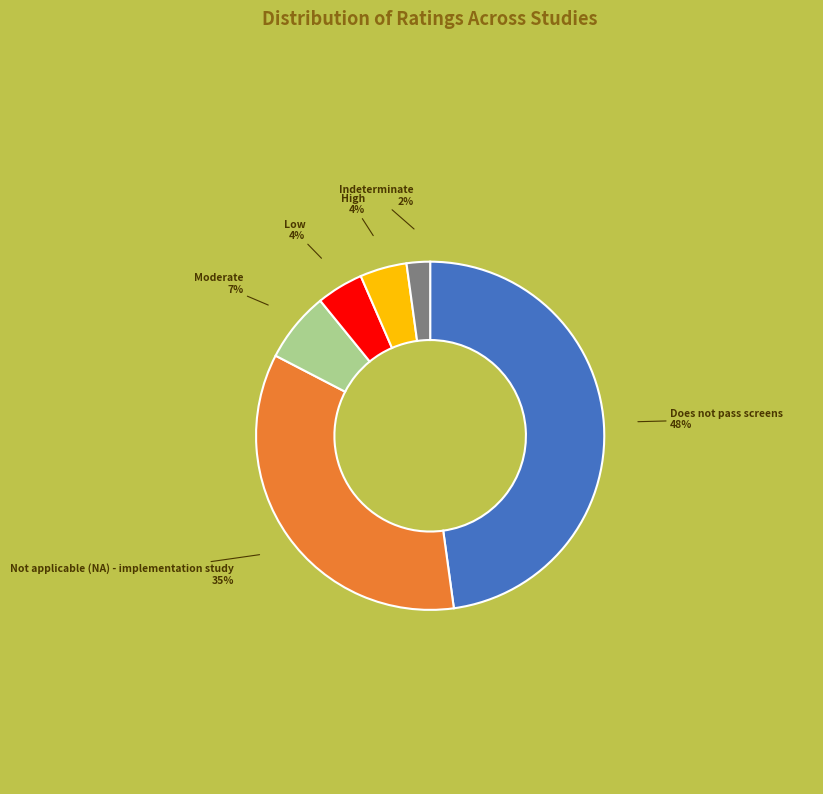

To the nearest percent, what is the average slice percentage?

17%